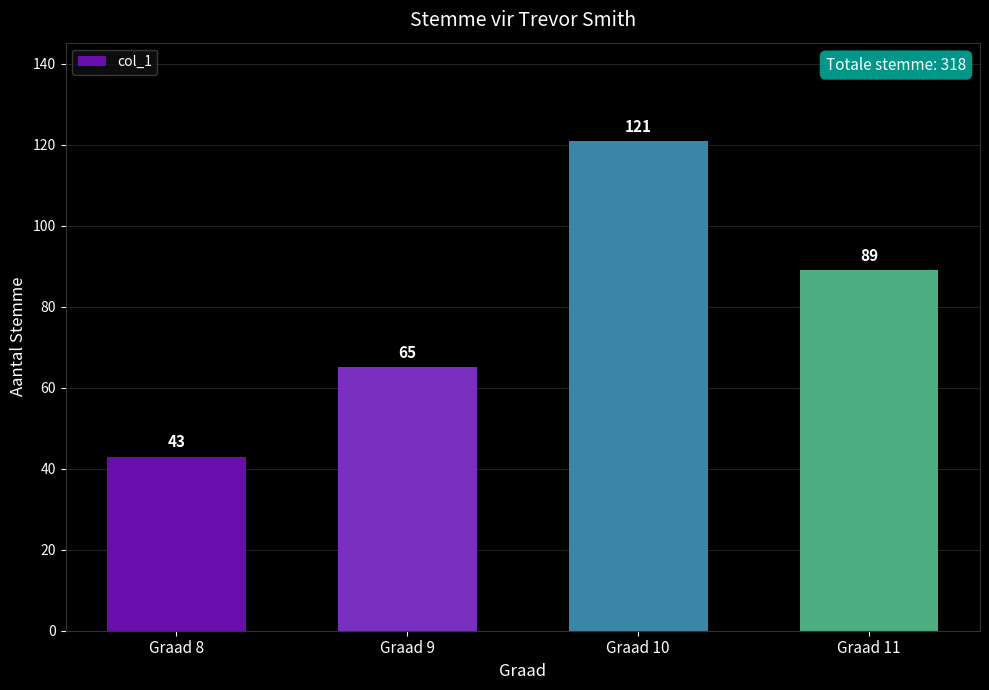

Reading right to left, extract all data points from this chart.

Graad 11=89	Graad 10=121	Graad 9=65	Graad 8=43